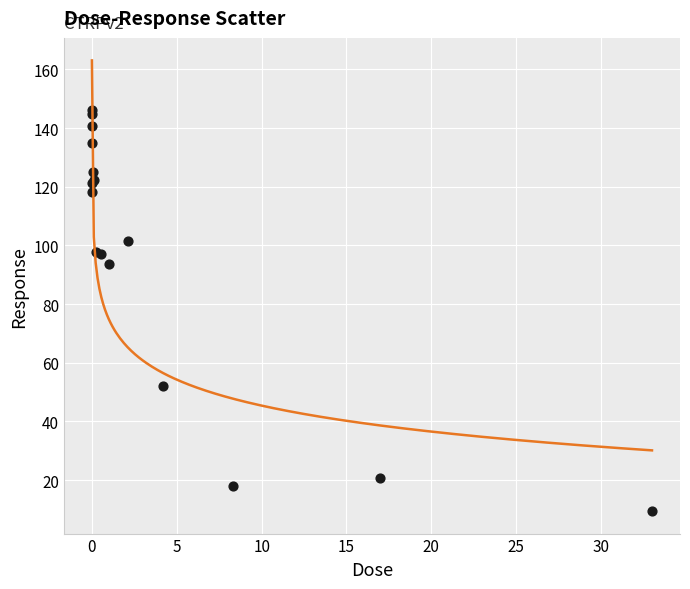

What Y value in the scatter plot is closest to 77?

93.6